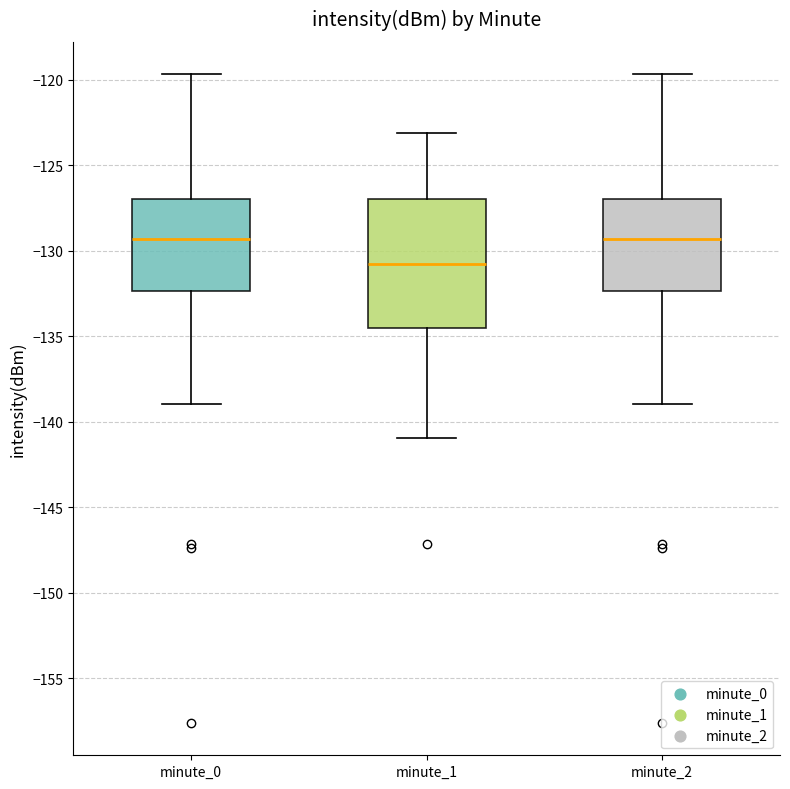

Comparing the boxes themselves (not the whiskers), which one is the tallest?

minute_1